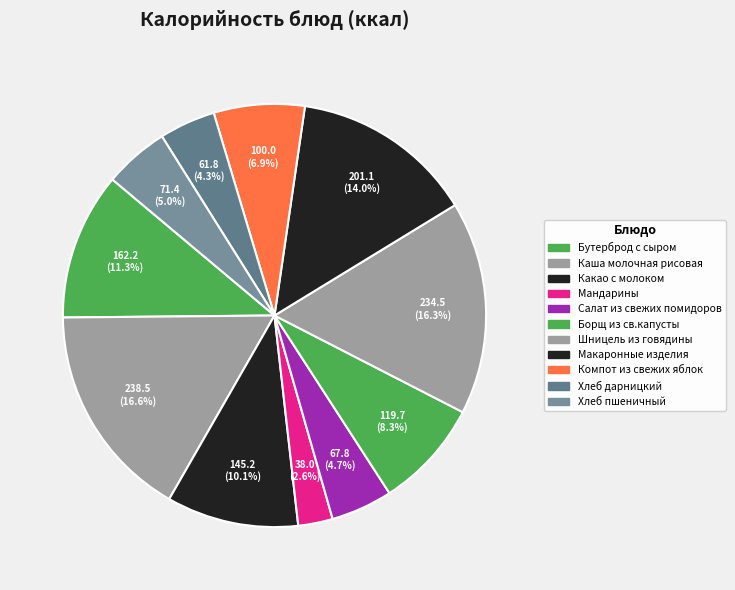

Is there any slice that represents more than half of the pie?

No